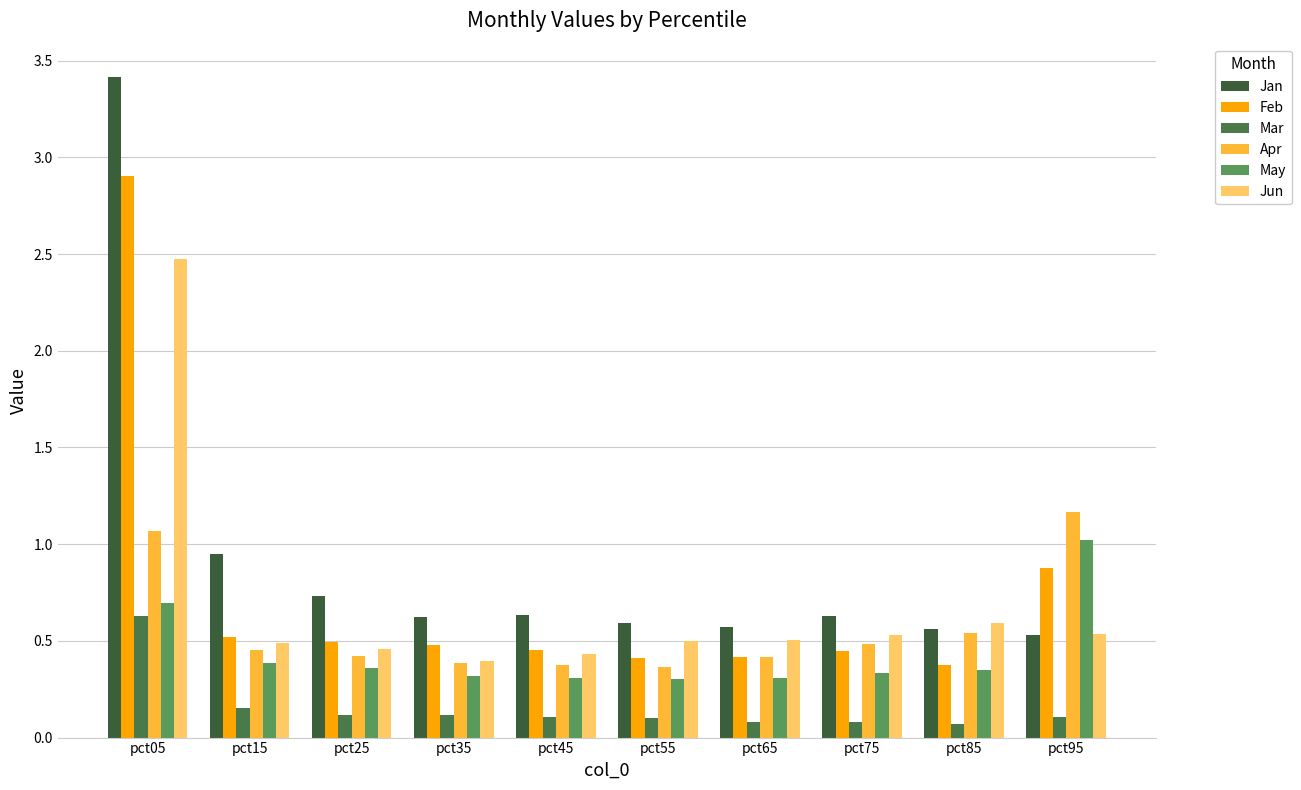

What is the value of the Feb bar at the 3rd from the left?

0.5